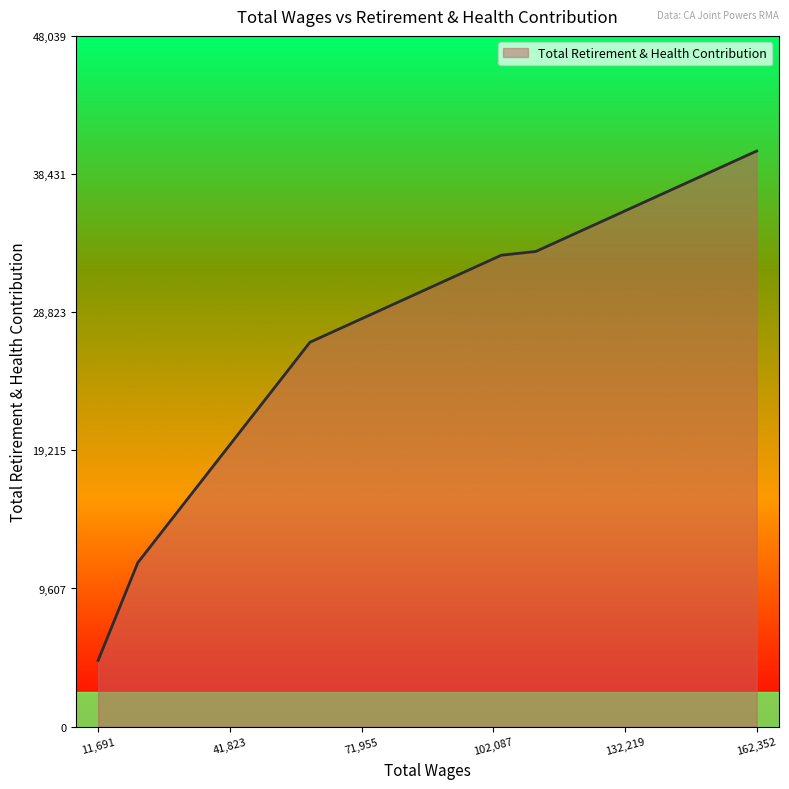

What is the maximum value shown in the chart?

40033